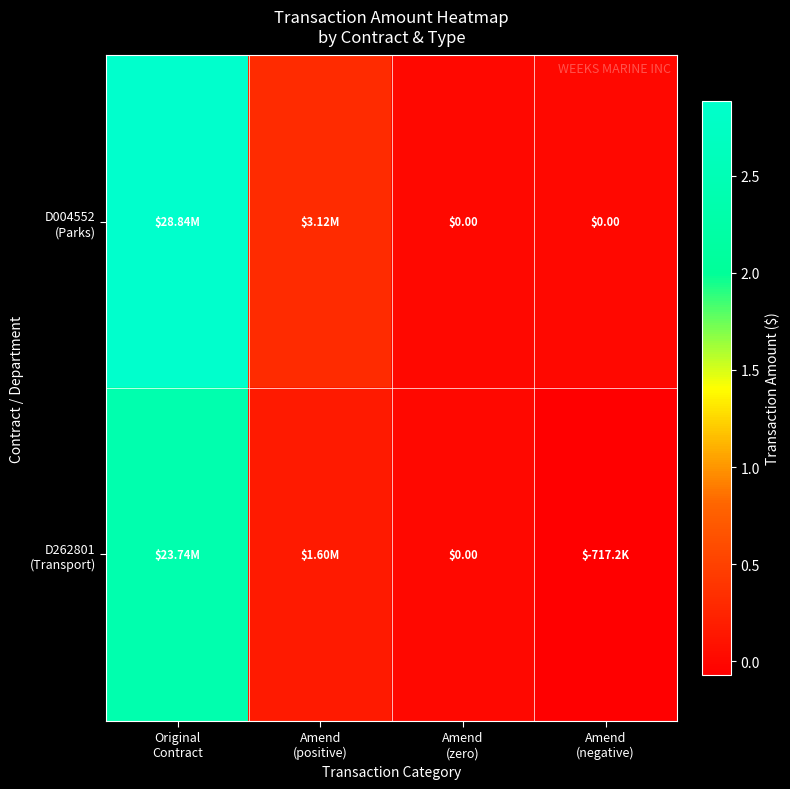

At which category is the sum across all series the highest?

Original
Contract